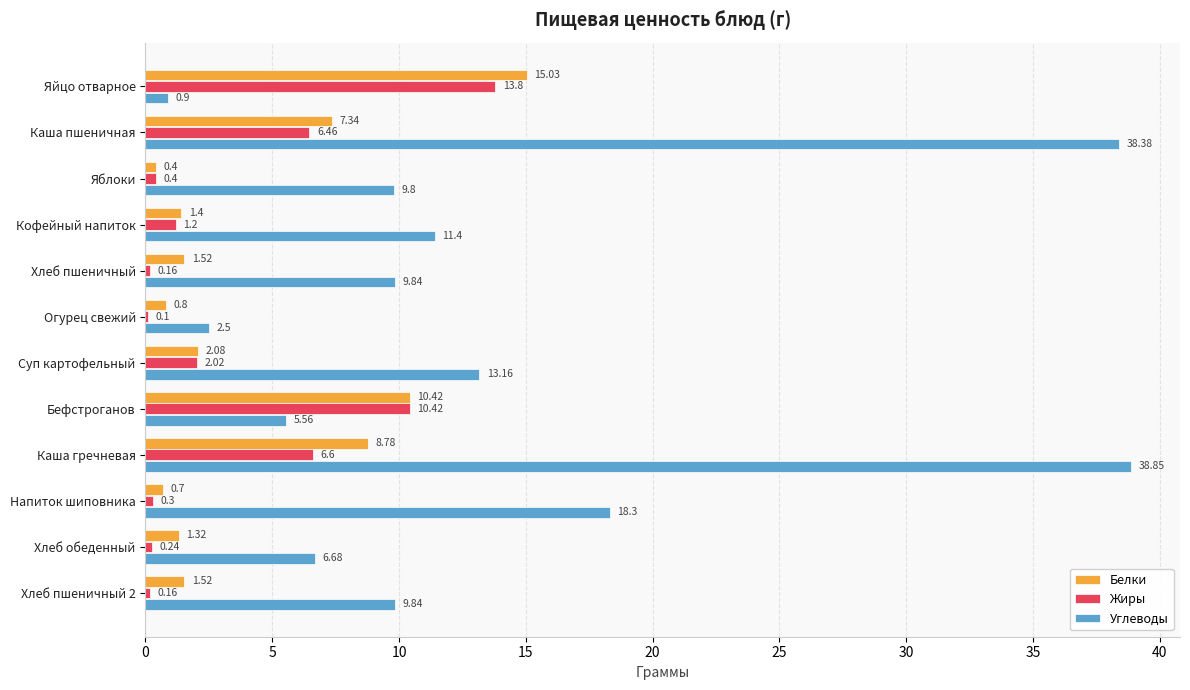

How many values in the Белки series exceed 1?

9